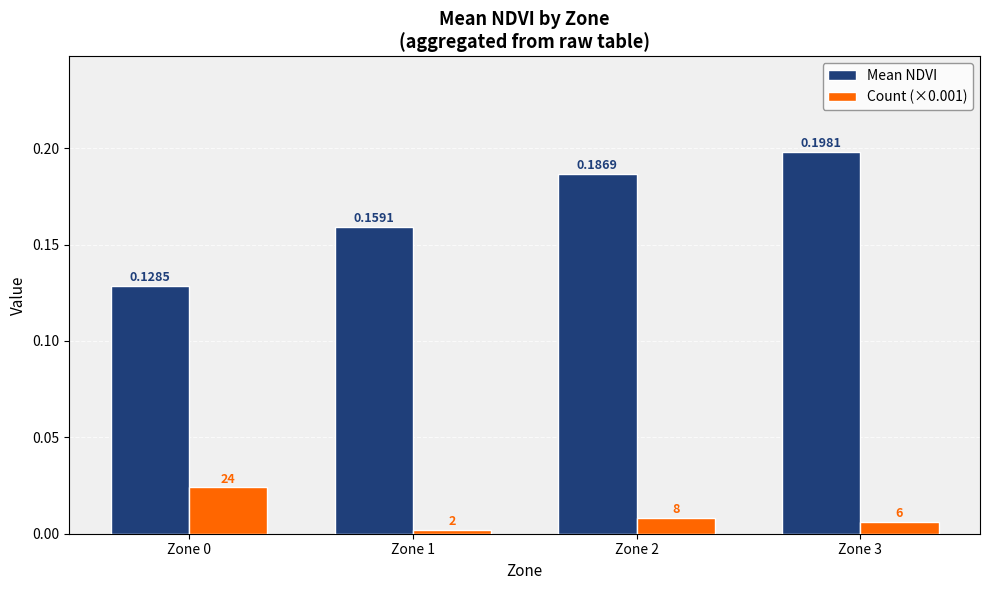

Which series has the largest range (max minus min)?

Mean NDVI